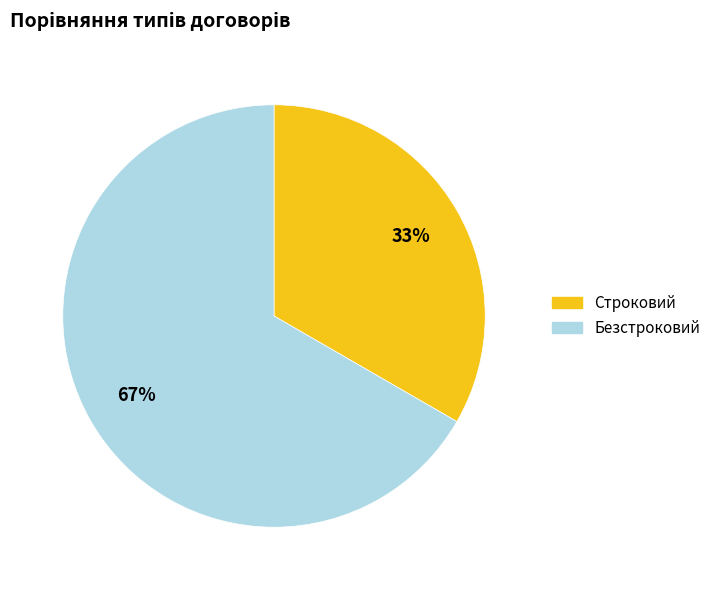

Rank the categories by value from lowest to highest.

Строковий, Безстроковий